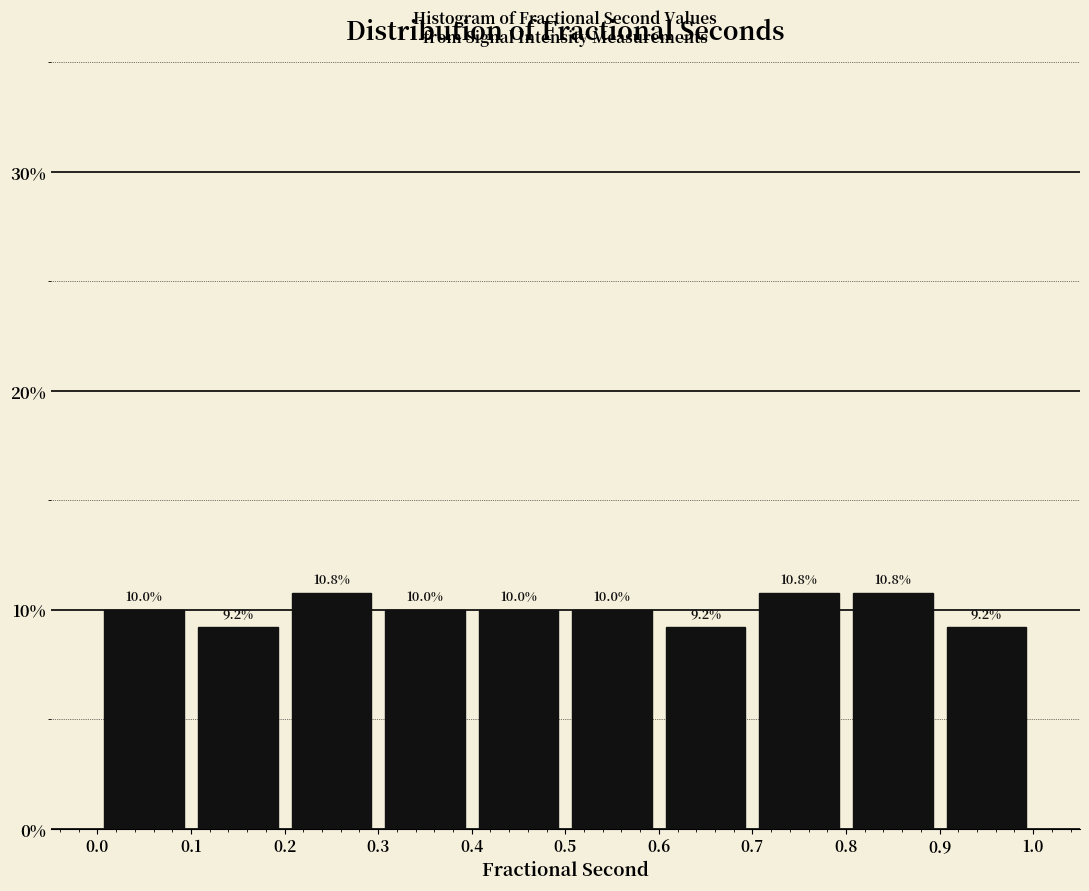

What is the height of the bar covering 0.2 to 0.3 on the x-axis?

10.8